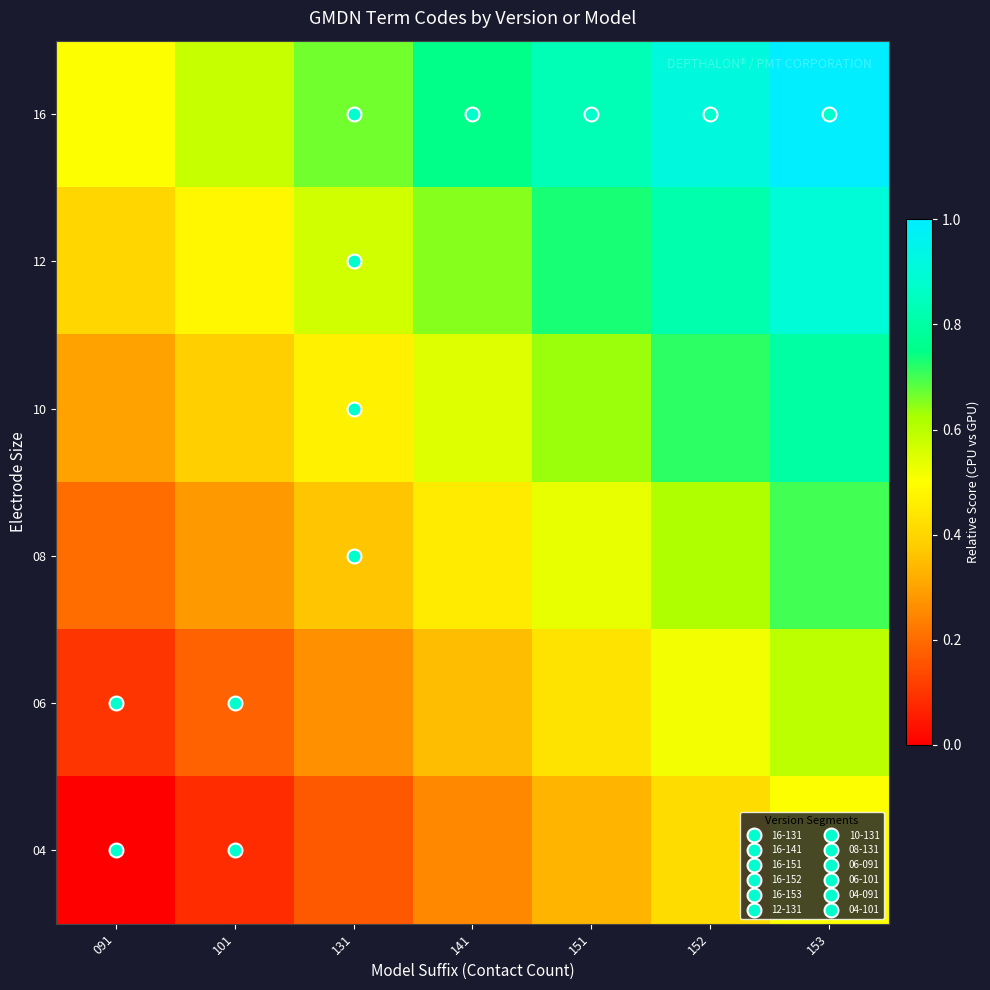

What is the greatest value displayed?

1.0